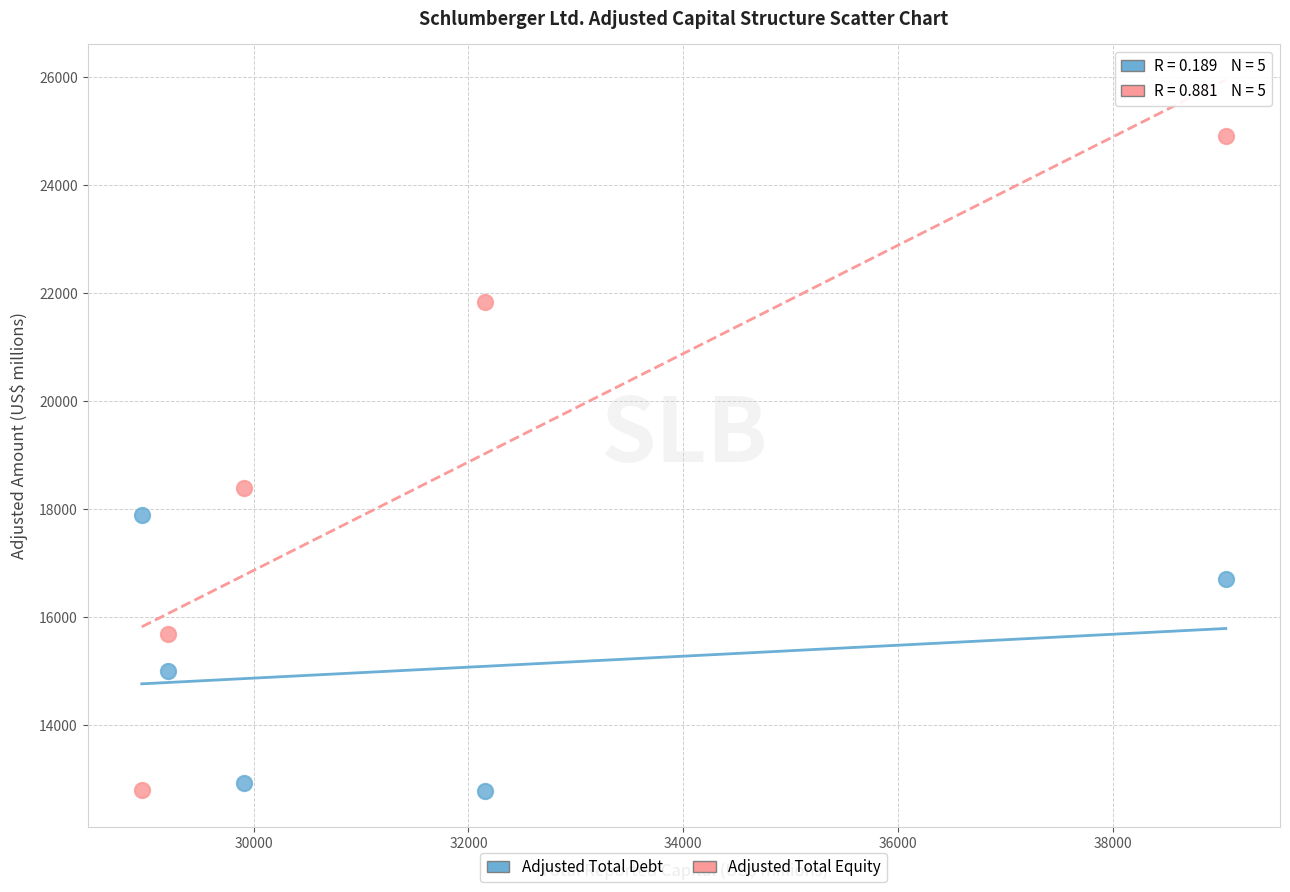

What is the X range (max minus min) for the scatter plot?

10097